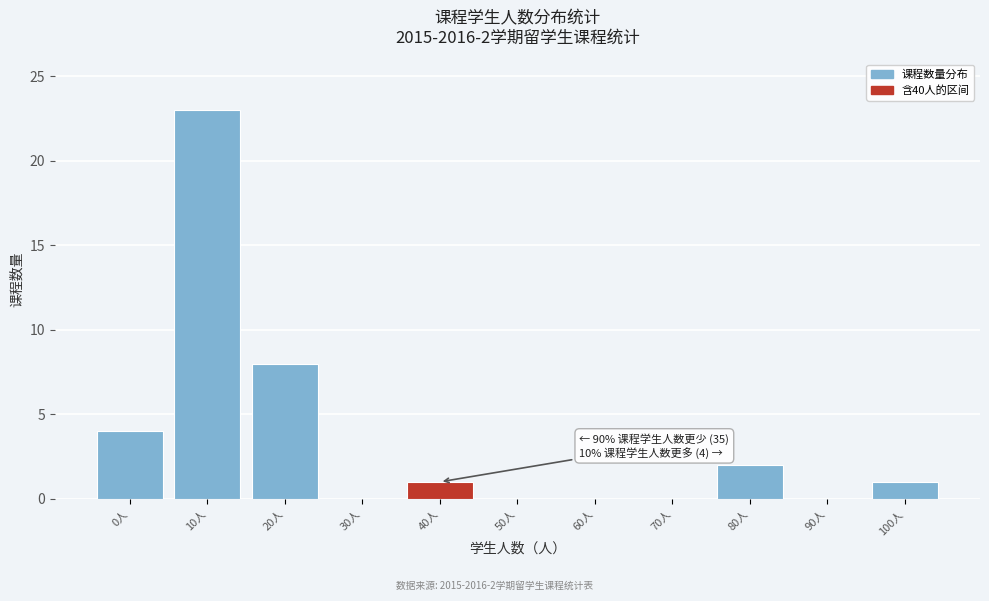

Reading left to right, extract all data points from this chart.

0人=4	10人=23	20人=8	30人=0	40人=1	50人=0	60人=0	70人=0	80人=2	90人=0	100人=1